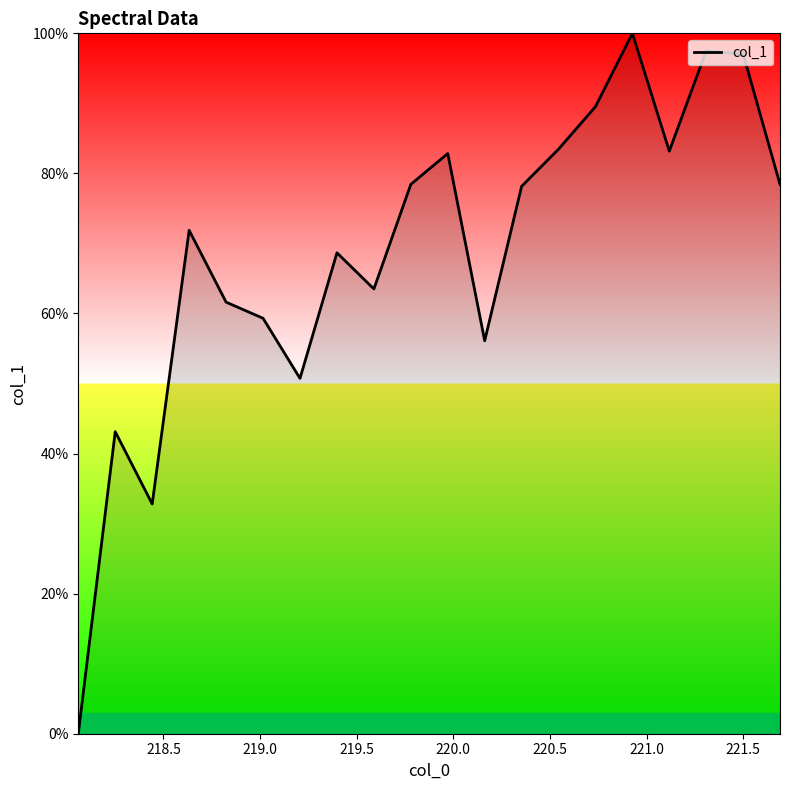

What is the maximum value shown in the chart?

100.0